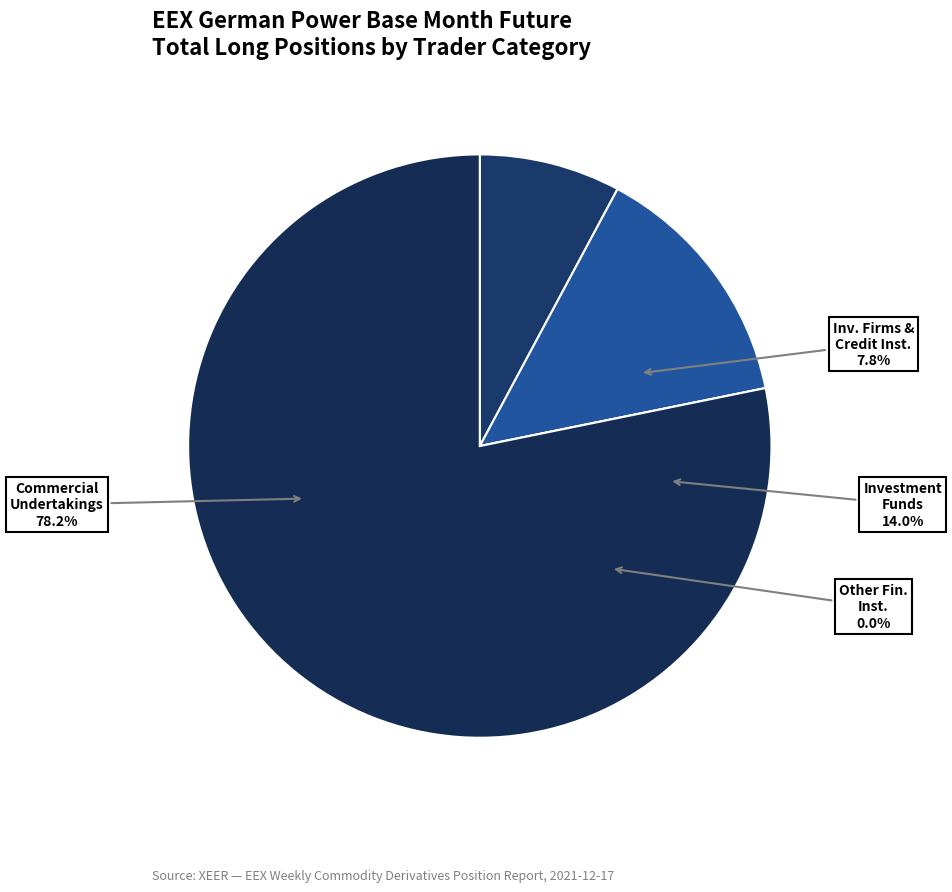

Which slice is the largest?

Commercial Undertakings